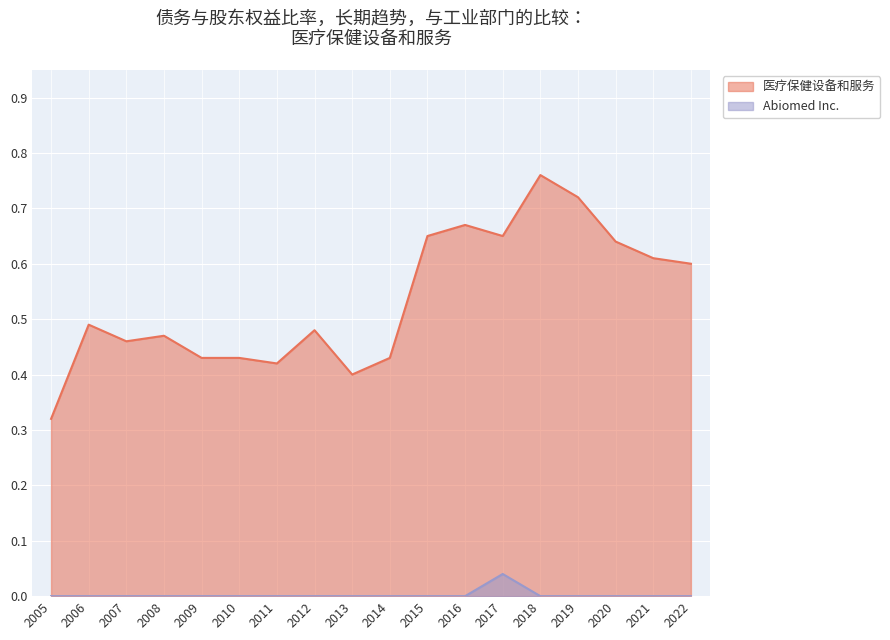

True or false: 医疗保健设备和服务 has a value of 0.8 at 2012.

False